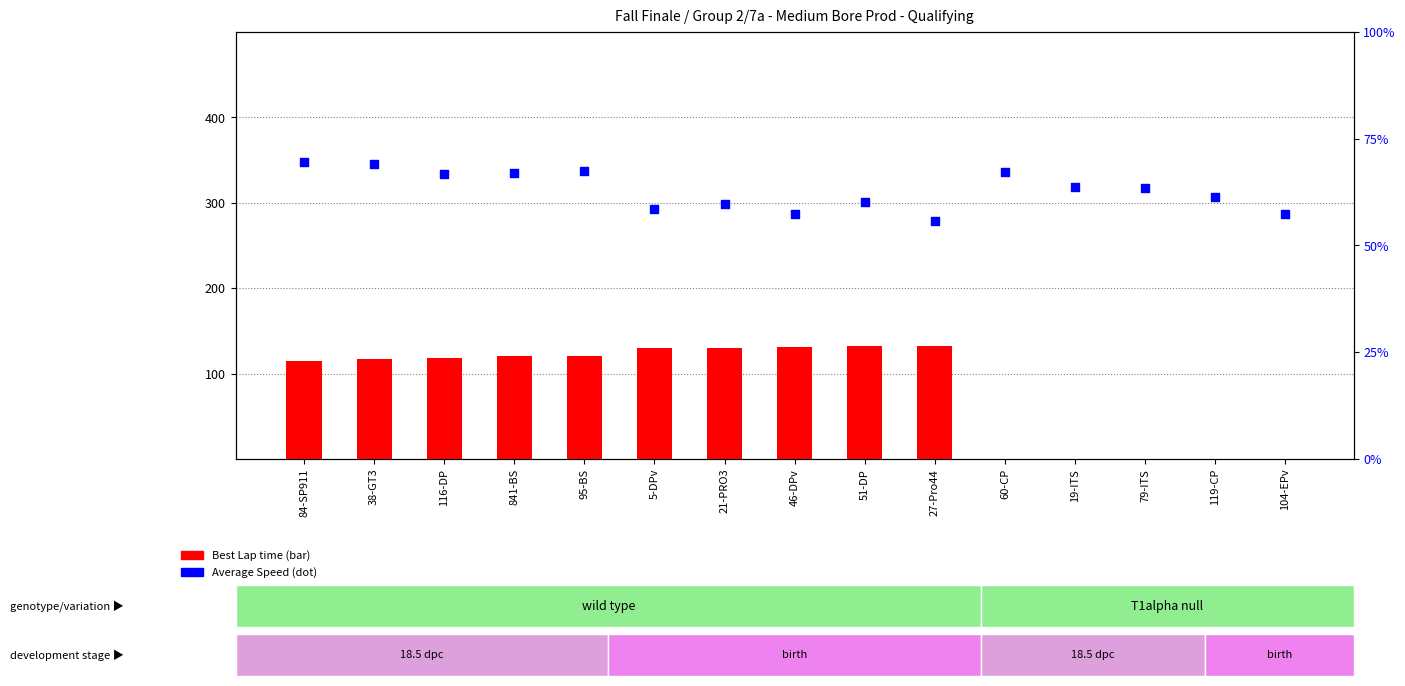

At how many categories does at least one series exceed 88?

10